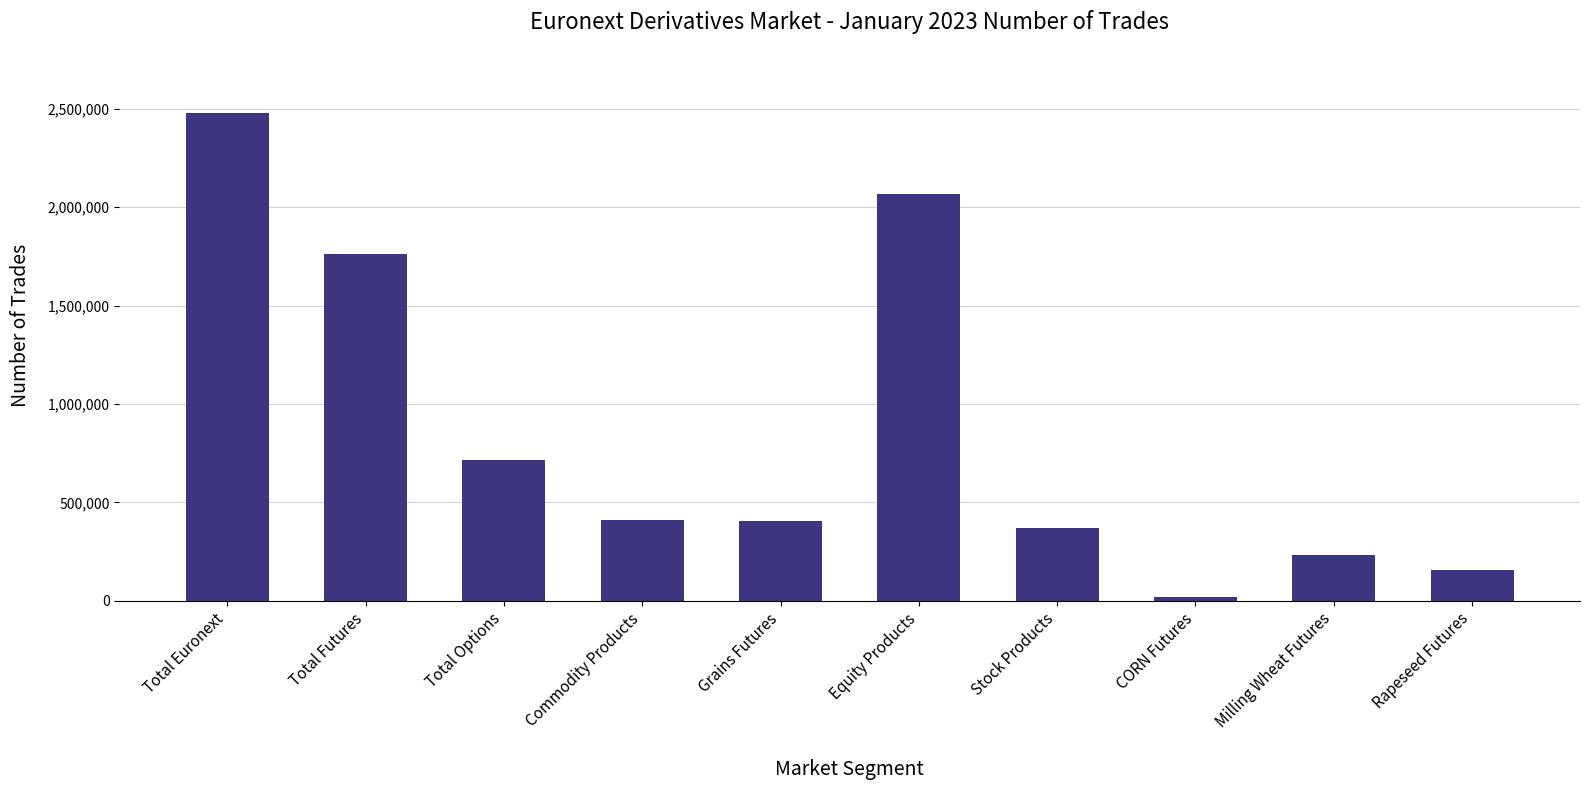

What is the average value?

861598